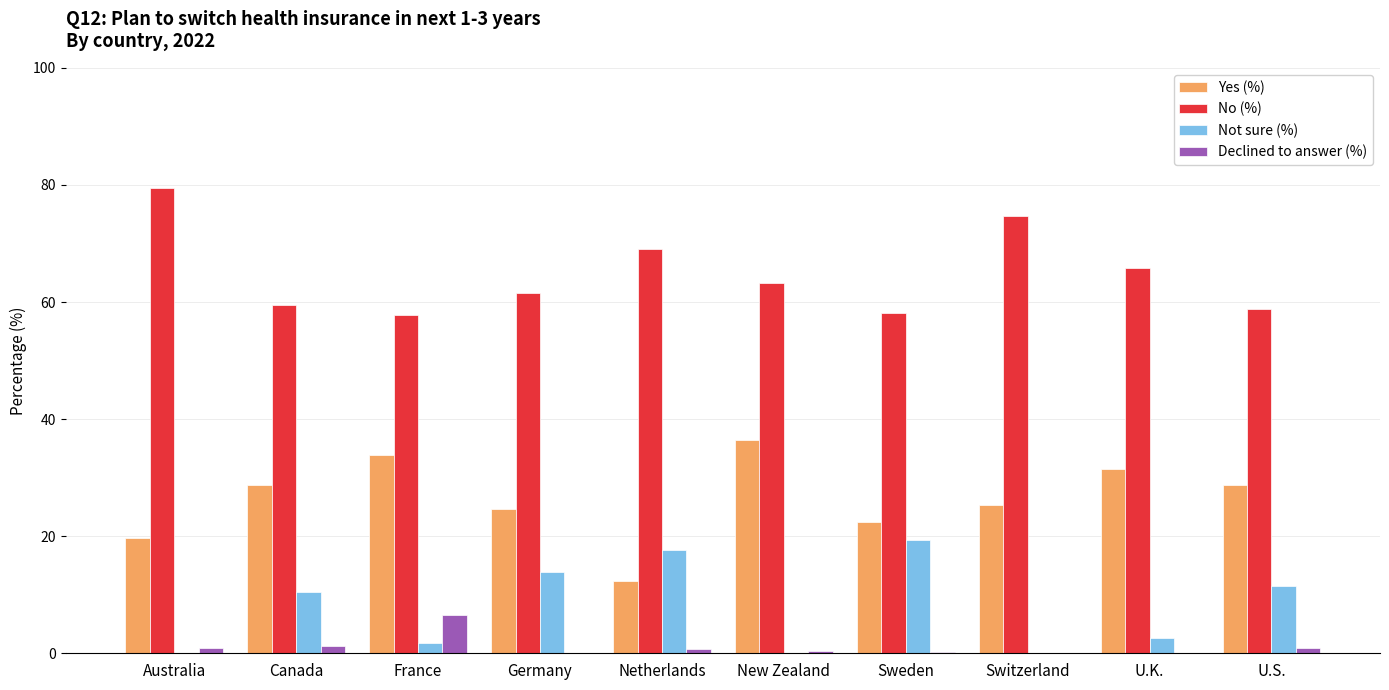

How many series are shown in this chart?

4